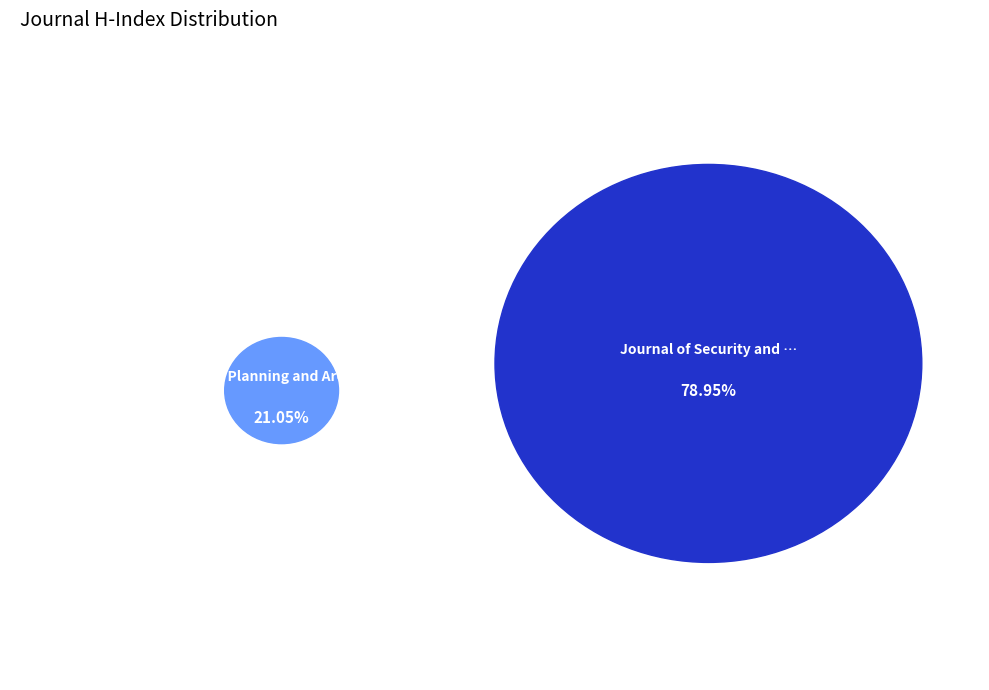

Is the sum of Town Planning and Architecture and Journal of Security and Sustainability greater than half?

Yes